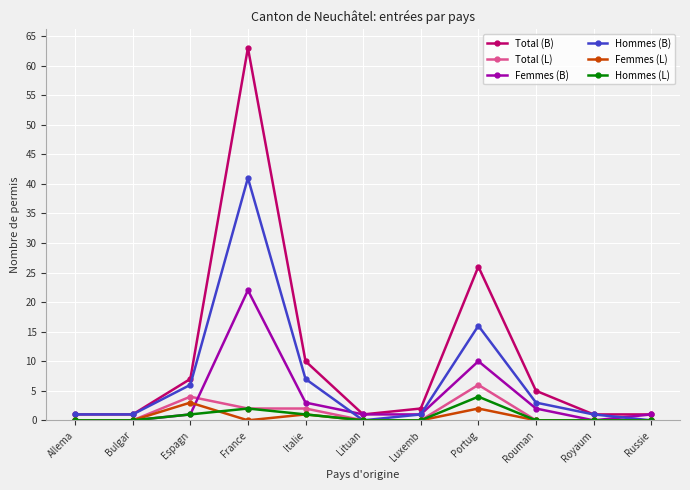

Which category has the highest value in the Total (B) series?

France